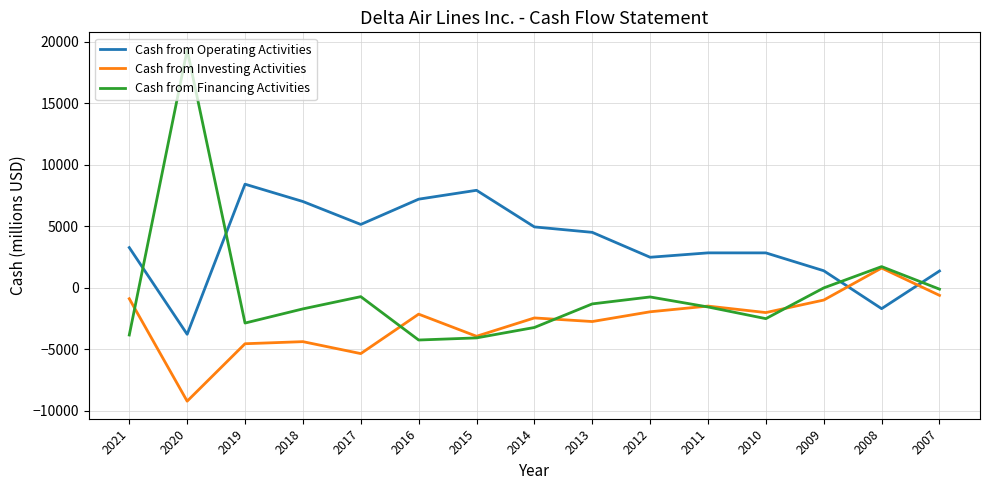

The Cash from Financing Activities series shows -6559 at 2021. True or false?

False